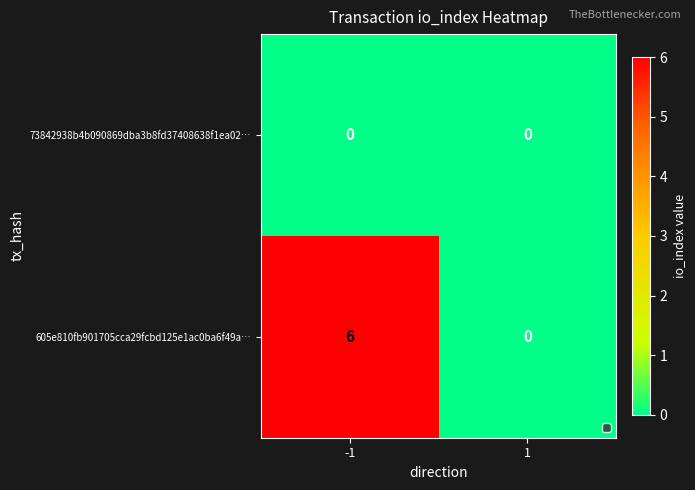

True or false: 73842938b4b090869dba3b8fd37408638f1ea02… has a value of 0 at 1.

True